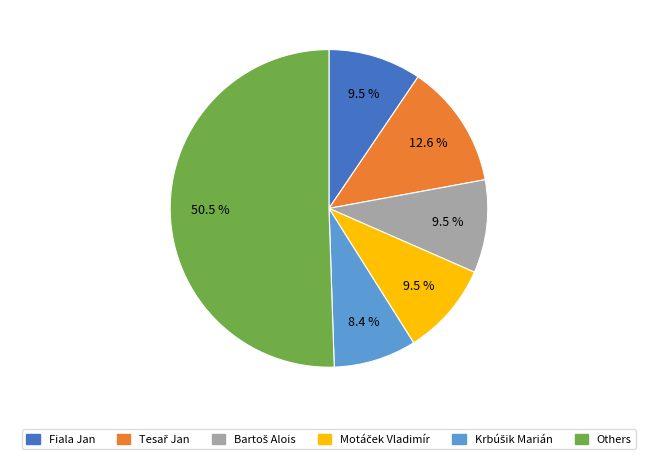

Is there a majority slice in this chart?

Yes